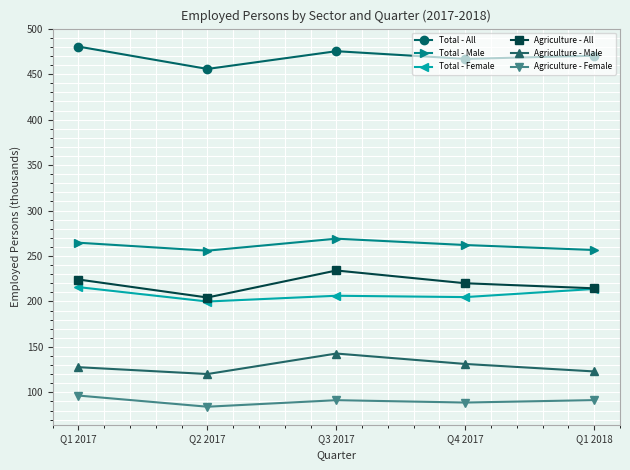

At which label does Agriculture - Male first exceed 127?

Q1 2017